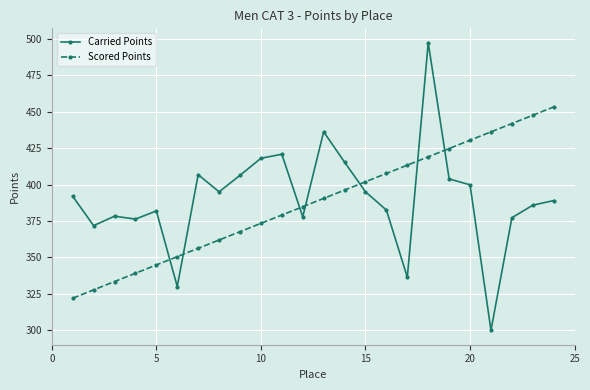

What is the maximum value for Scored Points?

453.4